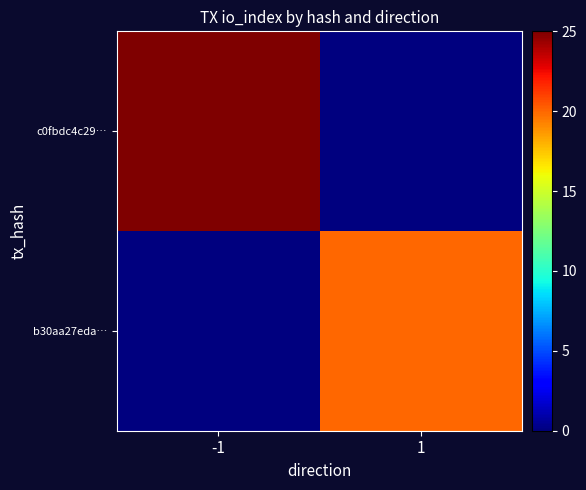

Which category has the lowest value across all series?

1